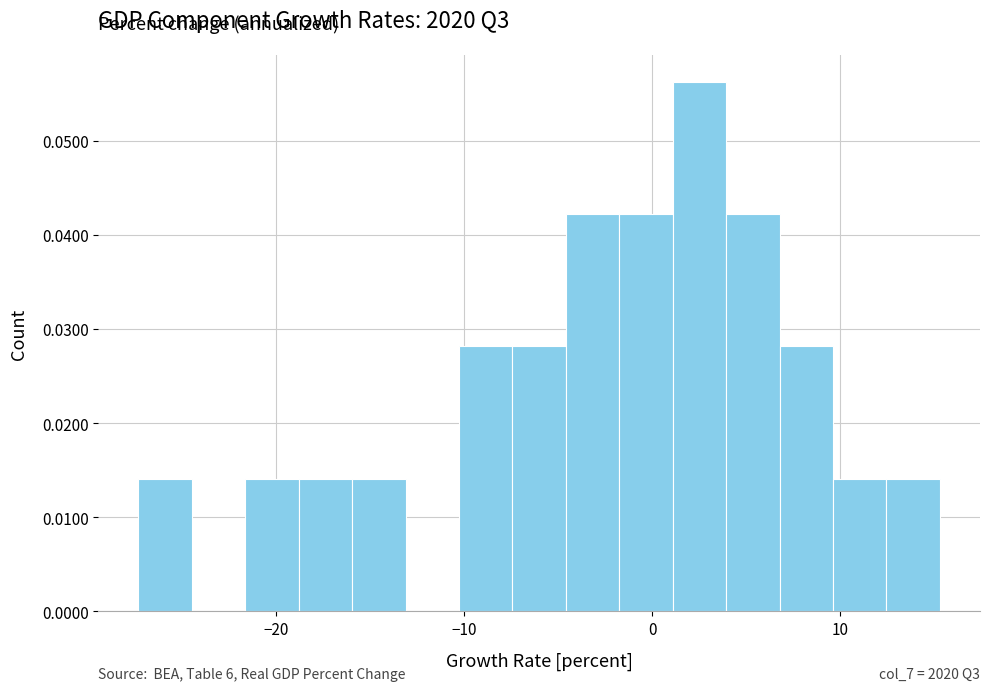

Read against the x-axis, roughly where is the centre of the tallest bar?

3